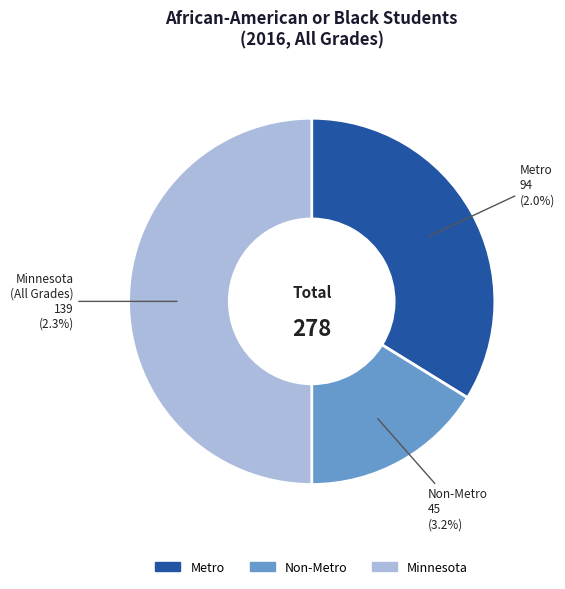

To the nearest percent, what is the difference between the largest and smallest slice percentages?

34%